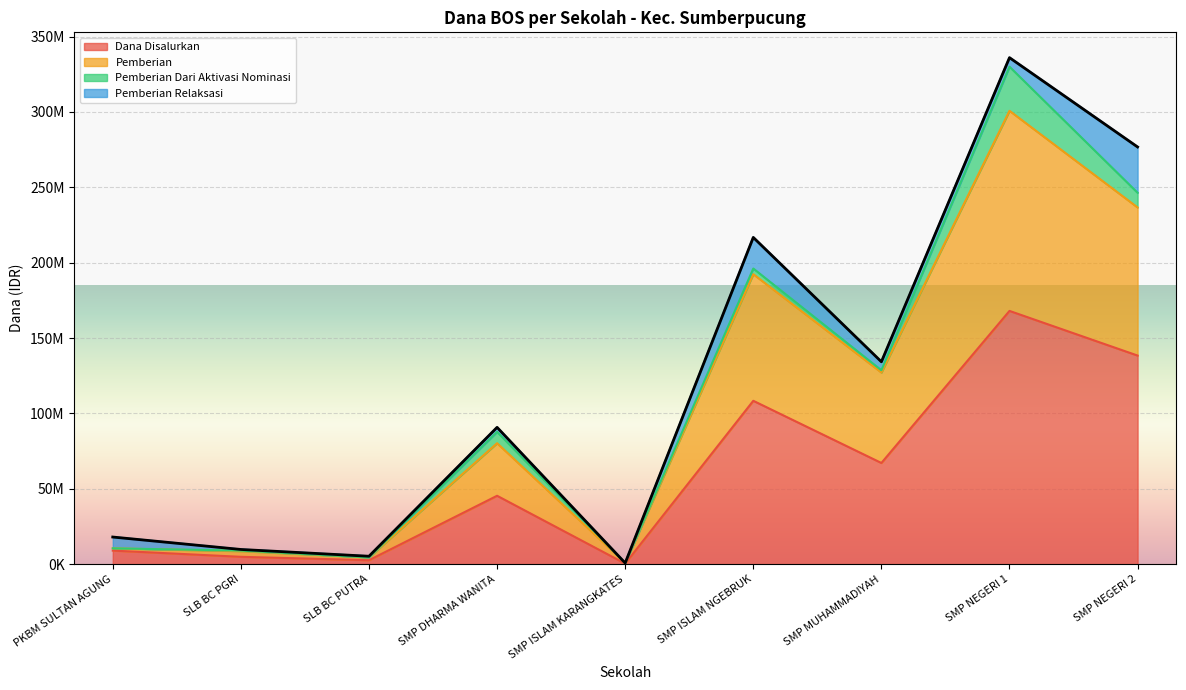

How many data points in Dana Disalurkan are above 45375000?

4